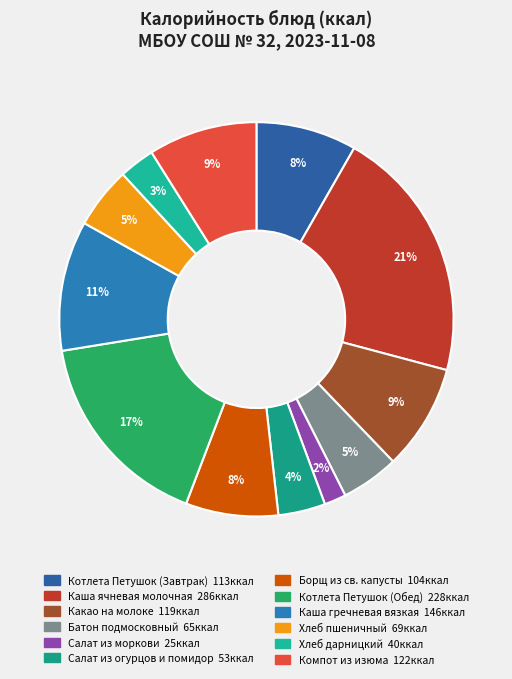

To the nearest percent, what is the difference between the largest and smallest slice percentages?

19%